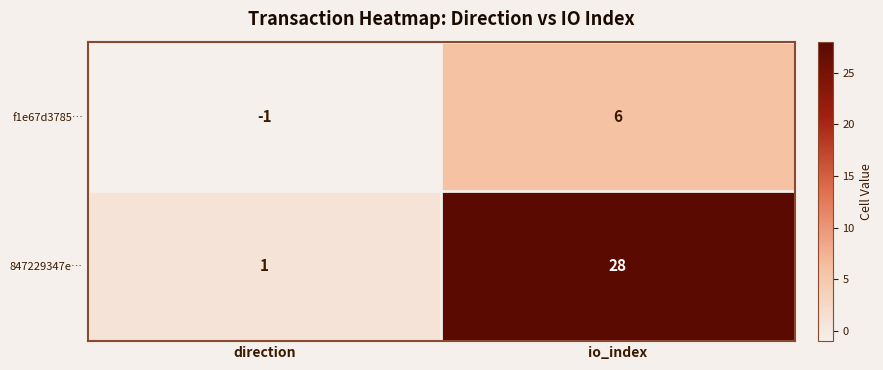

Rank the series by their maximum value, from lowest to highest.

f1e67d3785…, 847229347e…